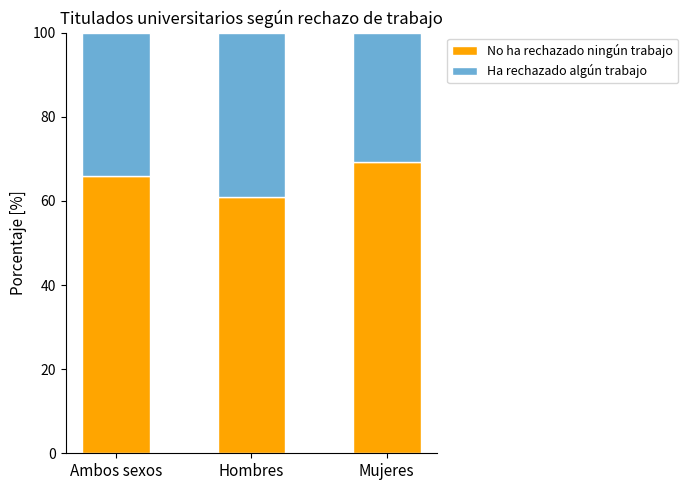

What is the total value across all series at Hombres?

100.0